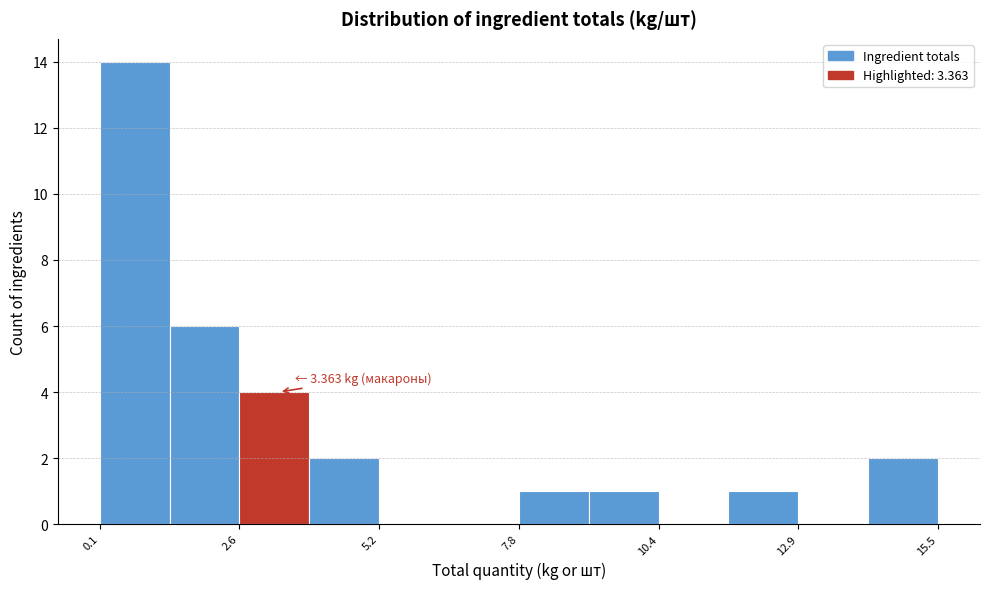

Around what value on the x-axis is the tallest bar? Give the approximate position of its centre, as read against the axis.

0.5